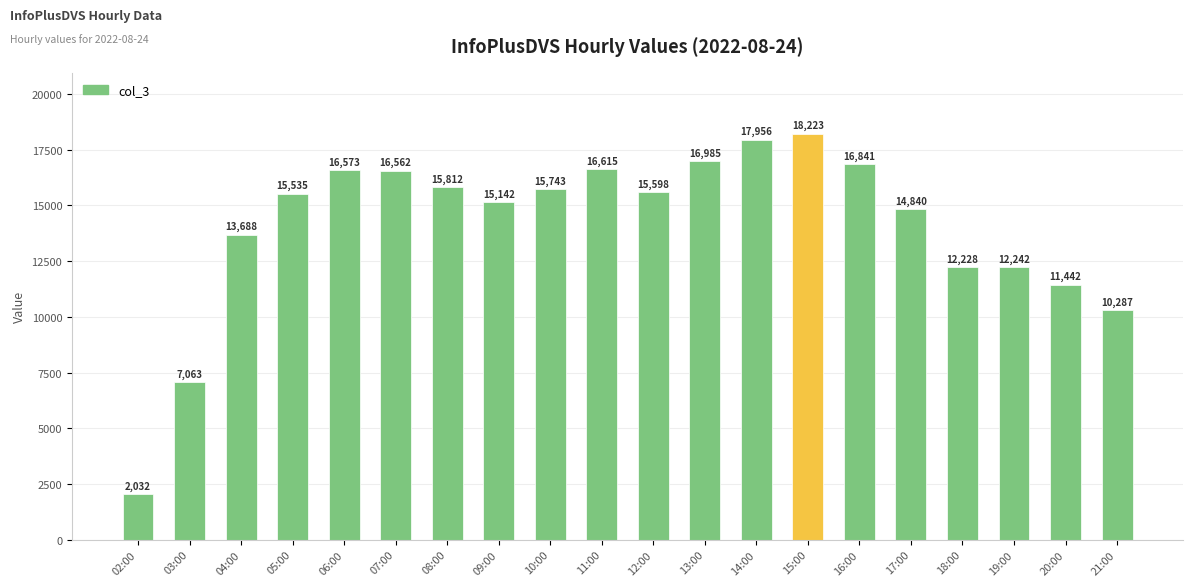

What is the greatest value displayed?

18223